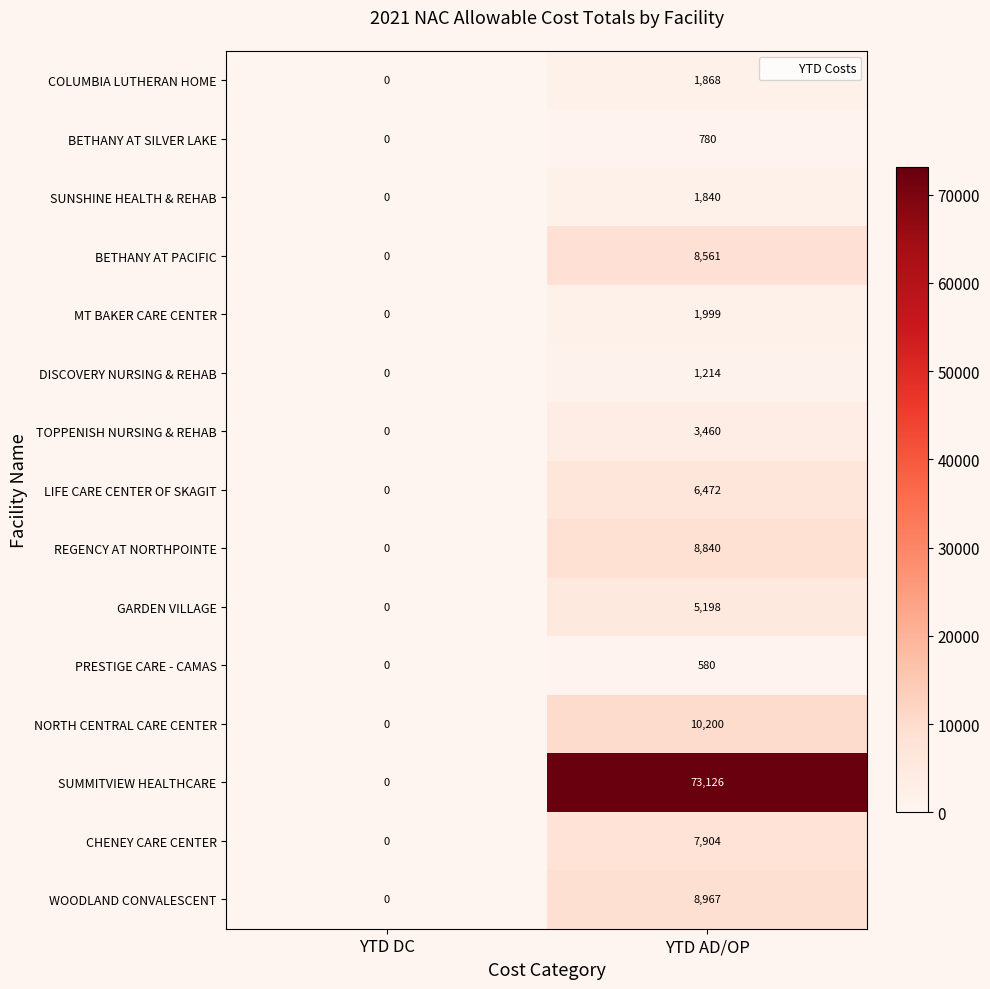

What is the greatest value displayed?

73126